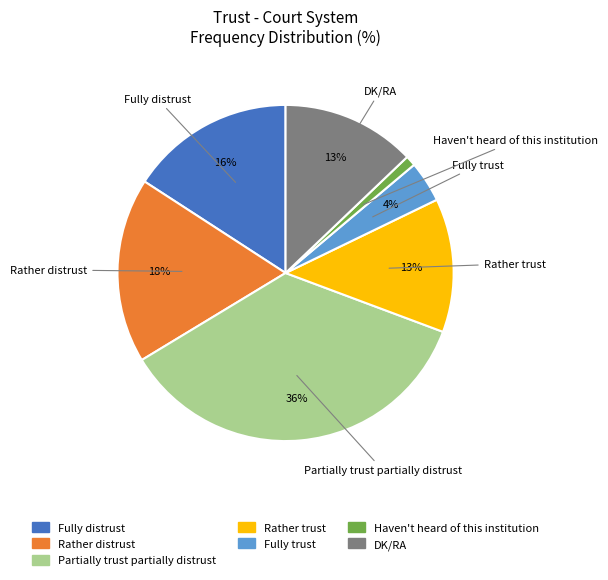

To the nearest percent, what percentage of the pie is Rather distrust?

18%